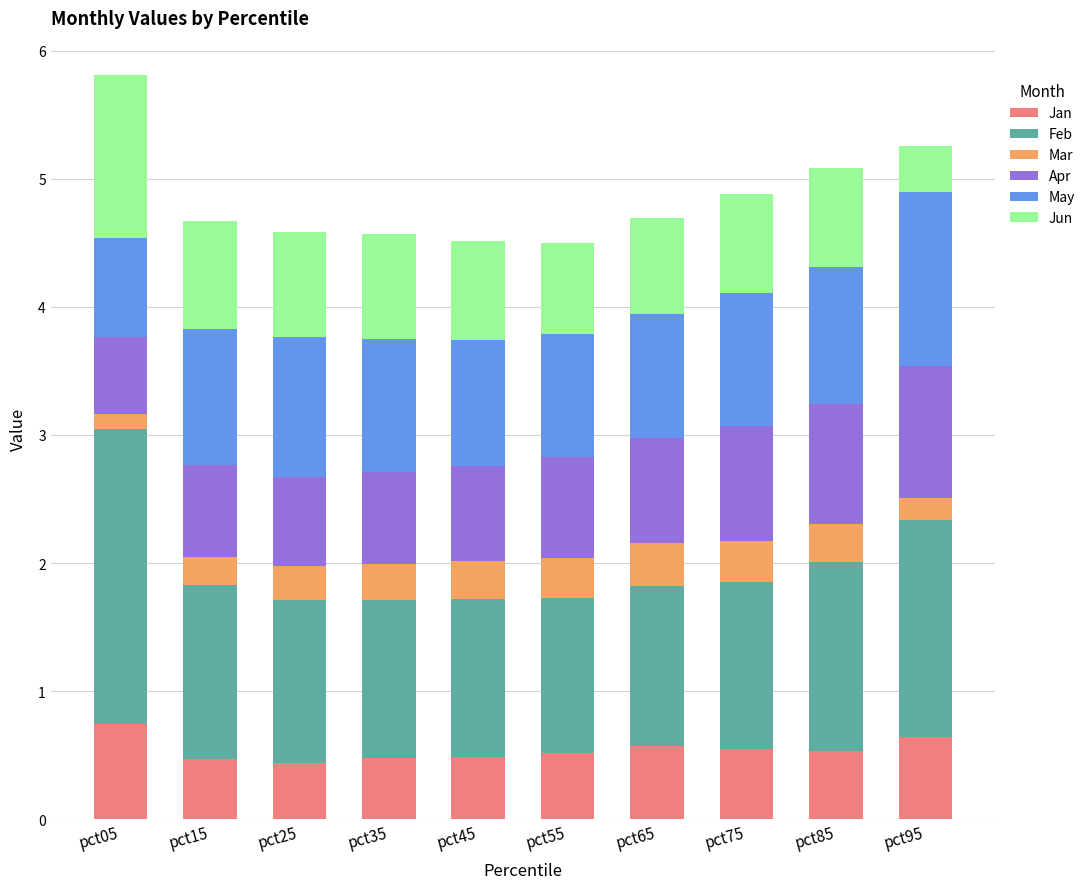

What is the maximum value for Jan?

0.7